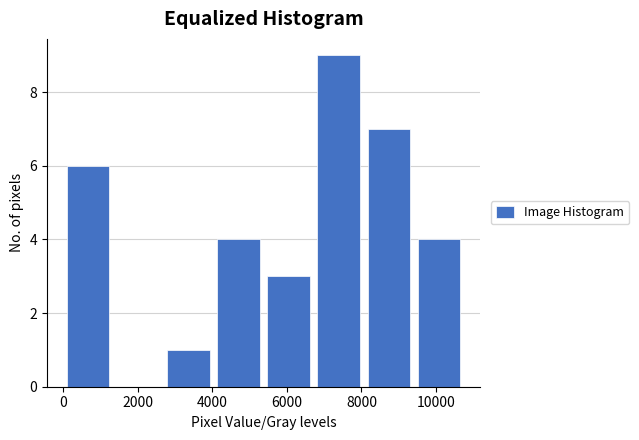

Reading left to right, transcribe this chart: for each bar, give the range it covers on the x-axis and its height. Neither the bar edges nor the heights are printed on the chart, so give them approximately, as read against the axes.

0 to 1400: 6
1400 to 2600: 0
2600 to 4000: 1
4000 to 5400: 4
5400 to 6800: 3
6800 to 8000: 9
8000 to 9400: 7
9400 to 10800: 4